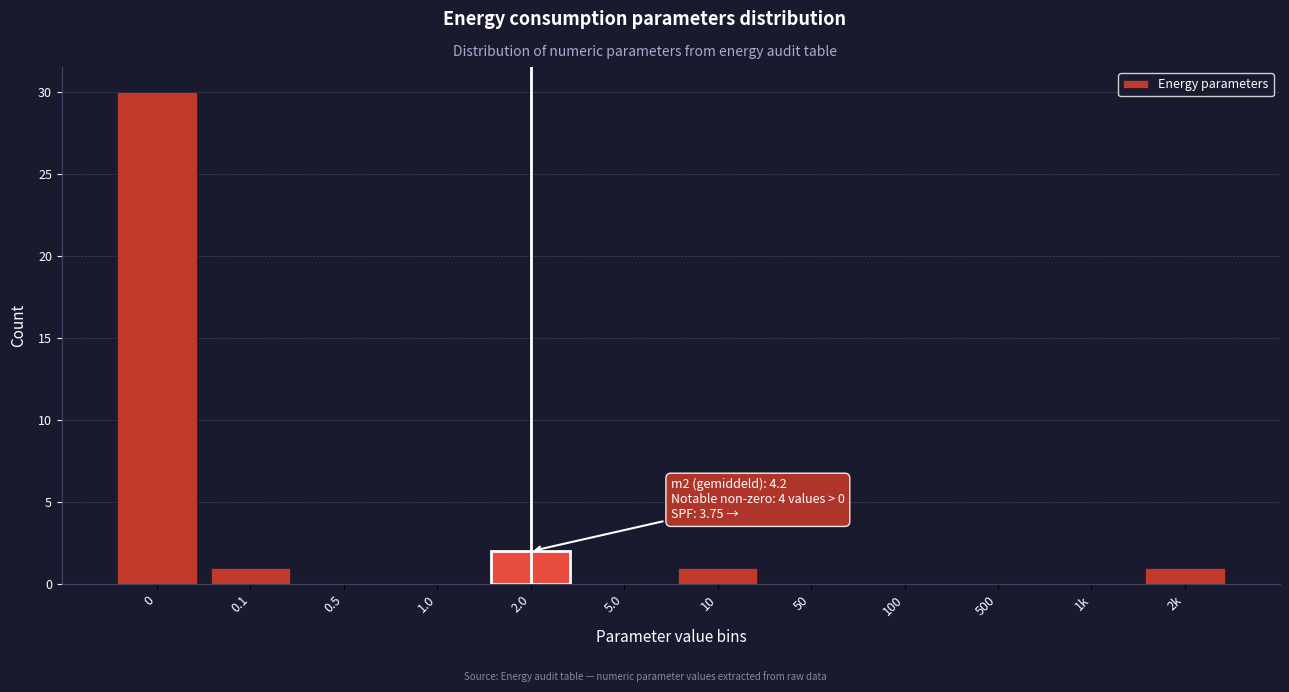

Reading left to right, what are all the values shown in this chart?

0=30	0.1=1	0.5=0	1.0=0	2.0=2	5.0=0	10=1	50=0	100=0	500=0	1k=0	2k=1